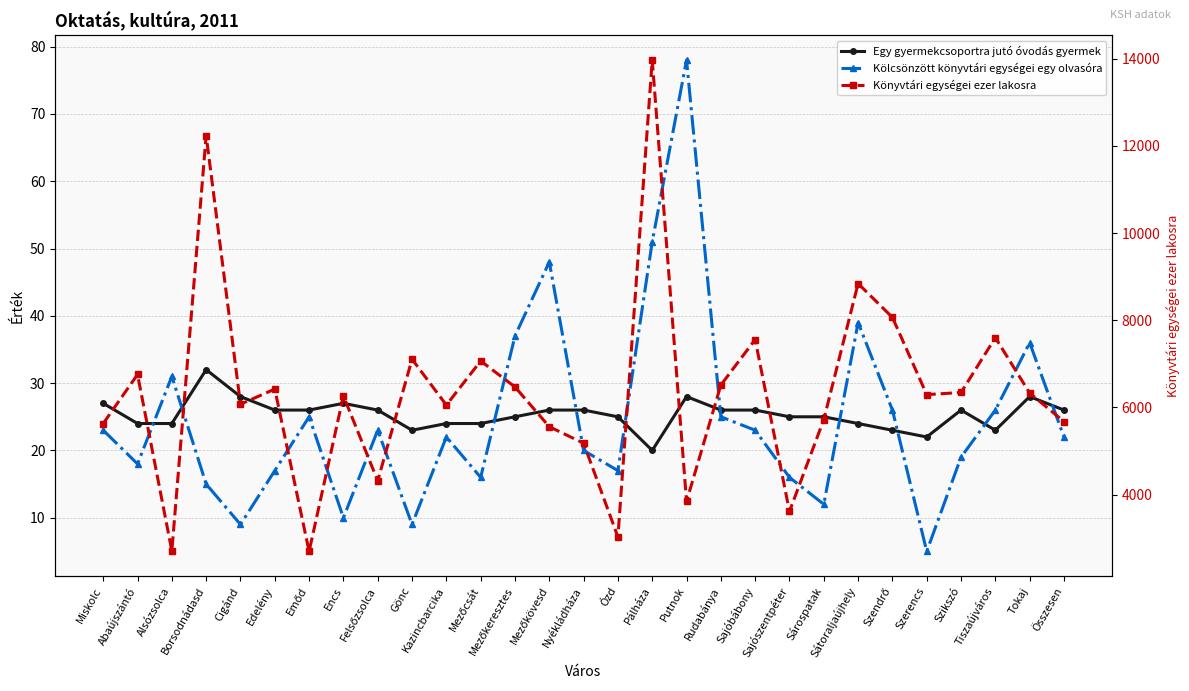

What is the total value across all series at Putnok?

3950